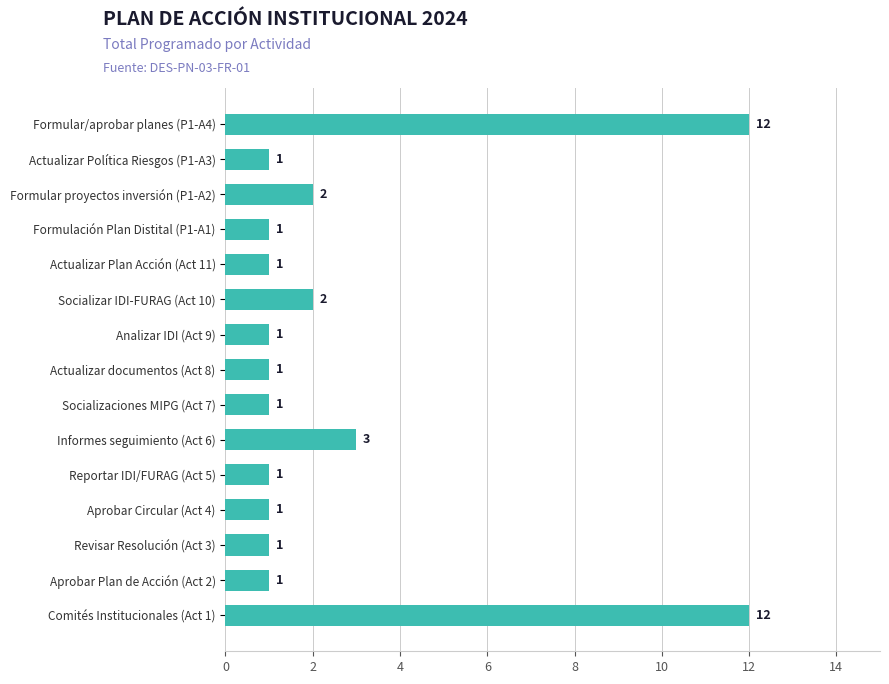

What is the difference between the maximum and second lowest values?

11